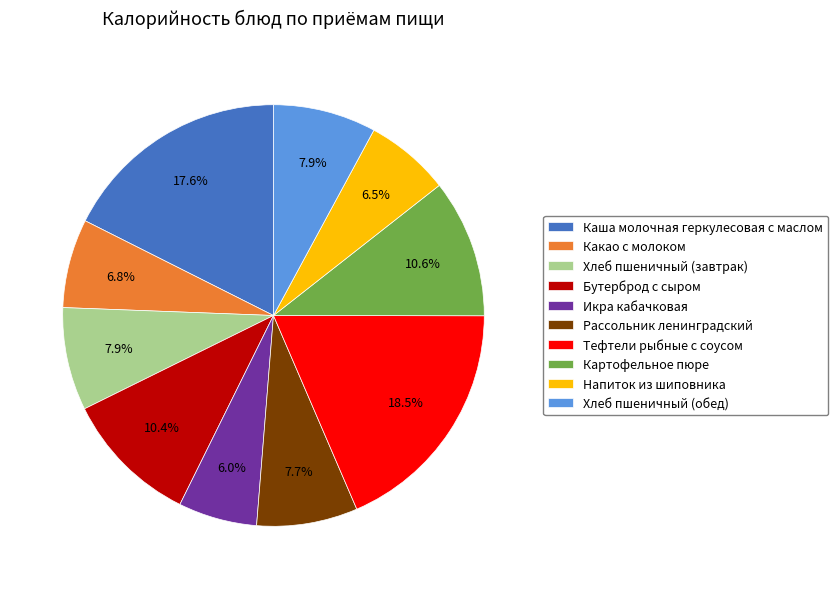

What is the ratio of the value at Рассольник ленинградский to the value at Тефтели рыбные с соусом?

0.4